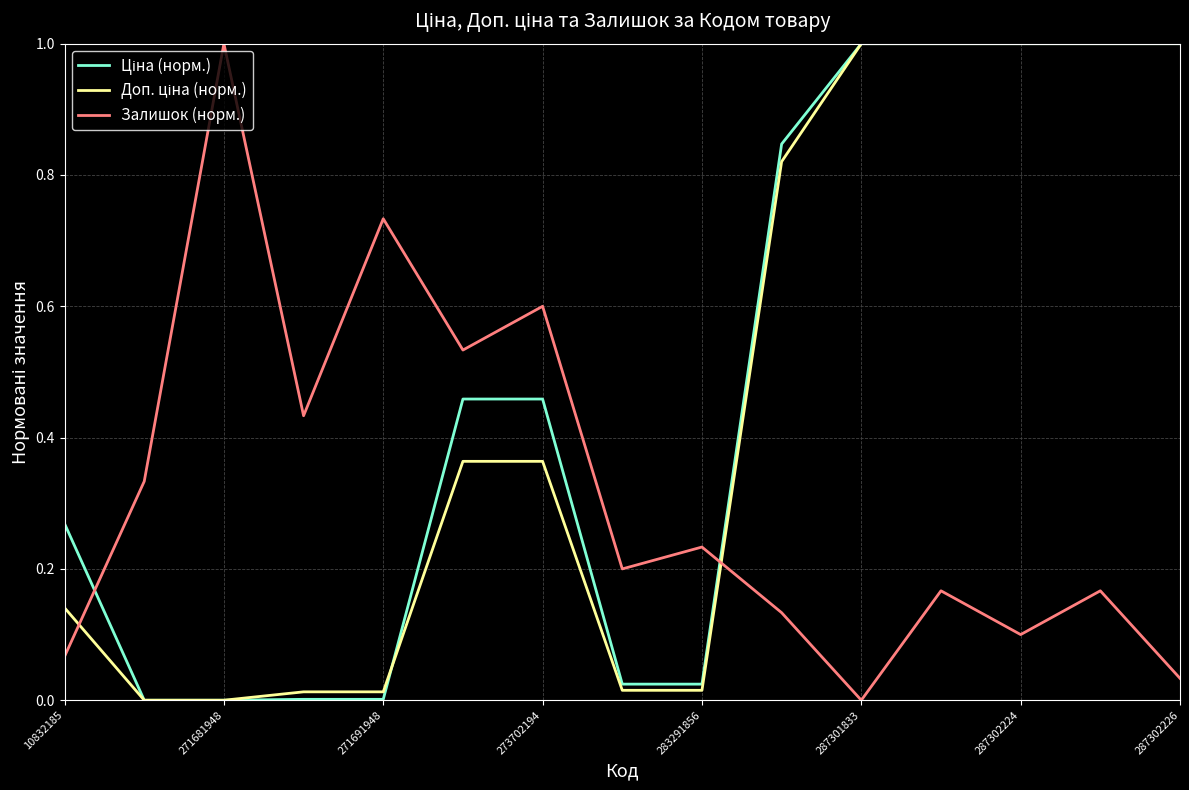

What is the greatest value displayed?

1.0